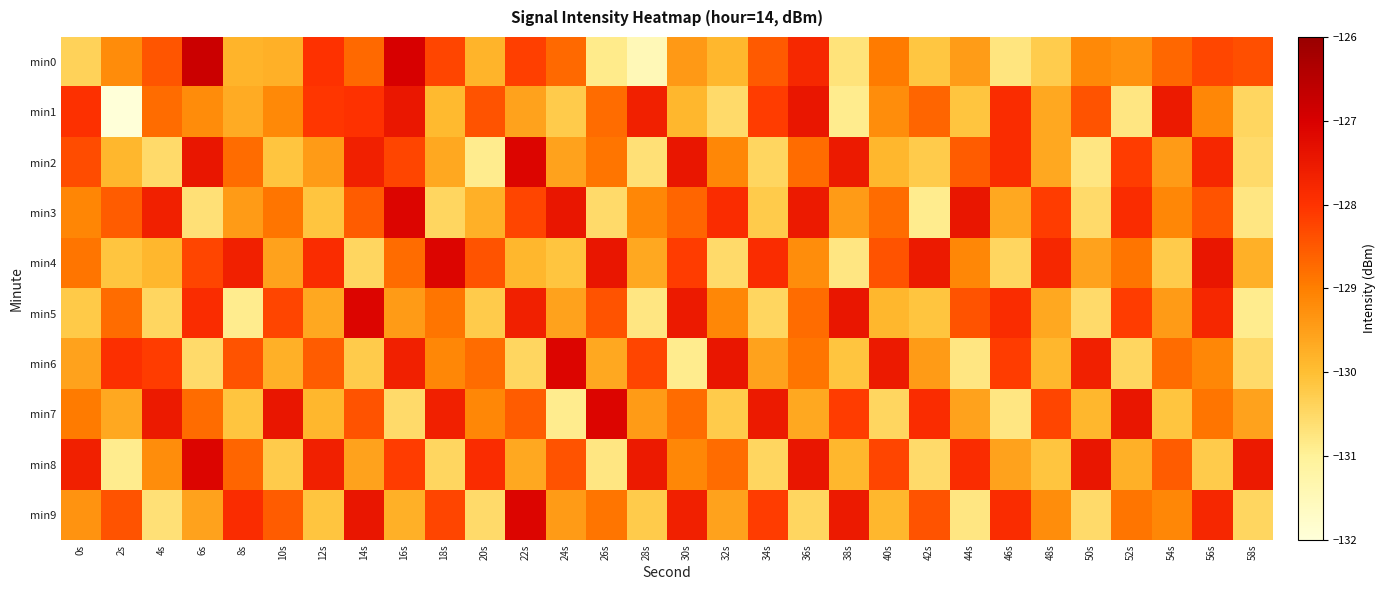

What is the difference between the highest and lowest values at 44s?

3.3